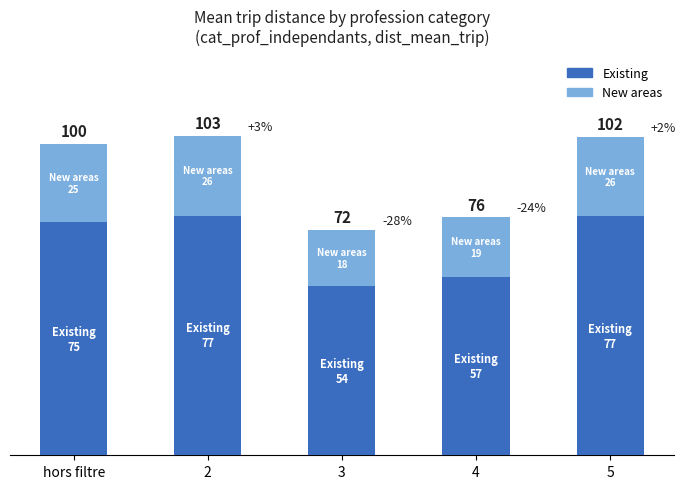

What is the average value of the New areas series?

22.7